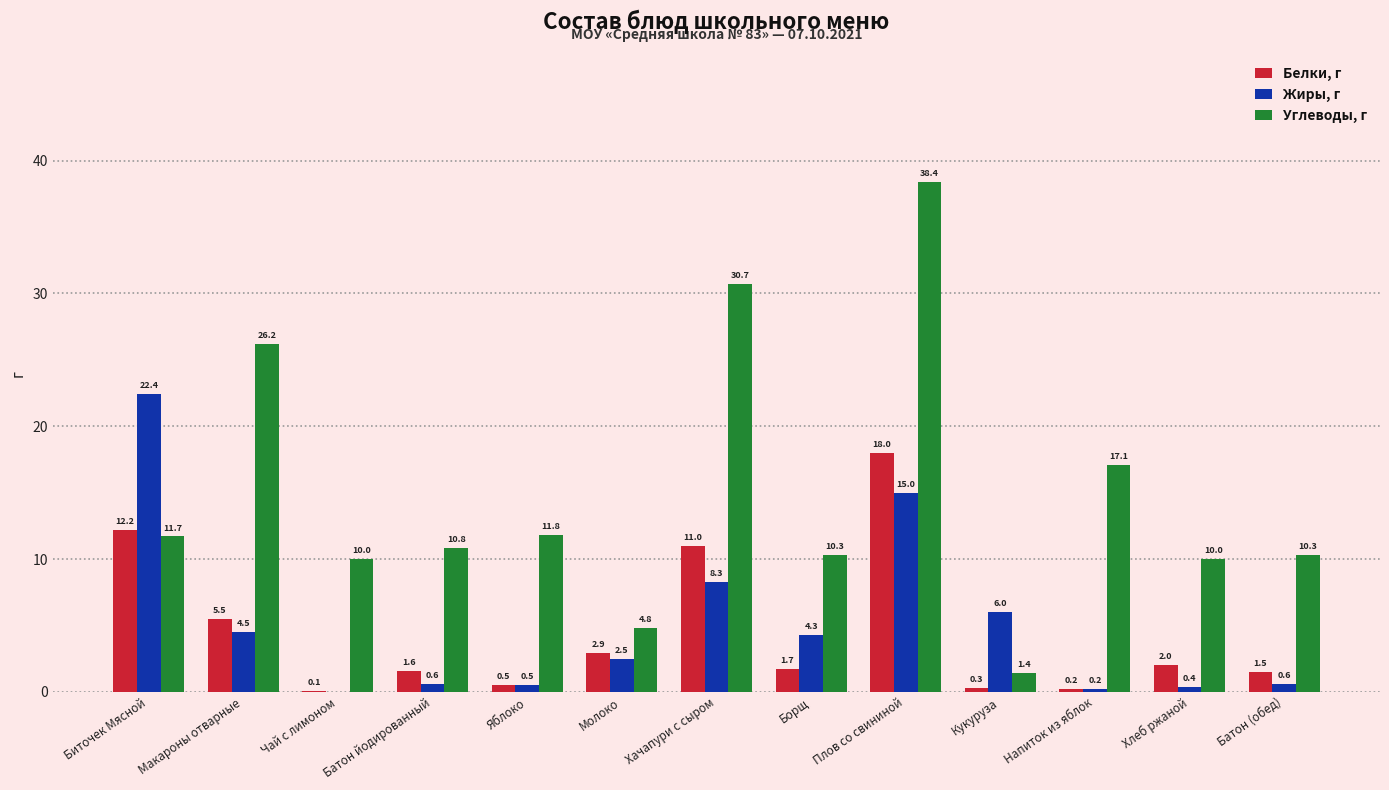

Count the number of categories in the chart.

13